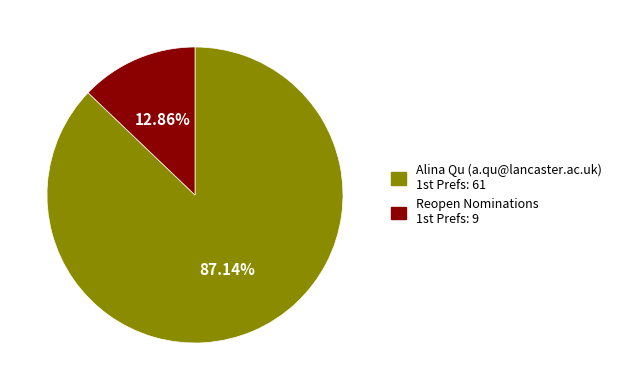

To the nearest percent, what is the difference between the Reopen Nominations and Alina Qu (a.qu@lancaster.ac.uk) slice percentages?

74%